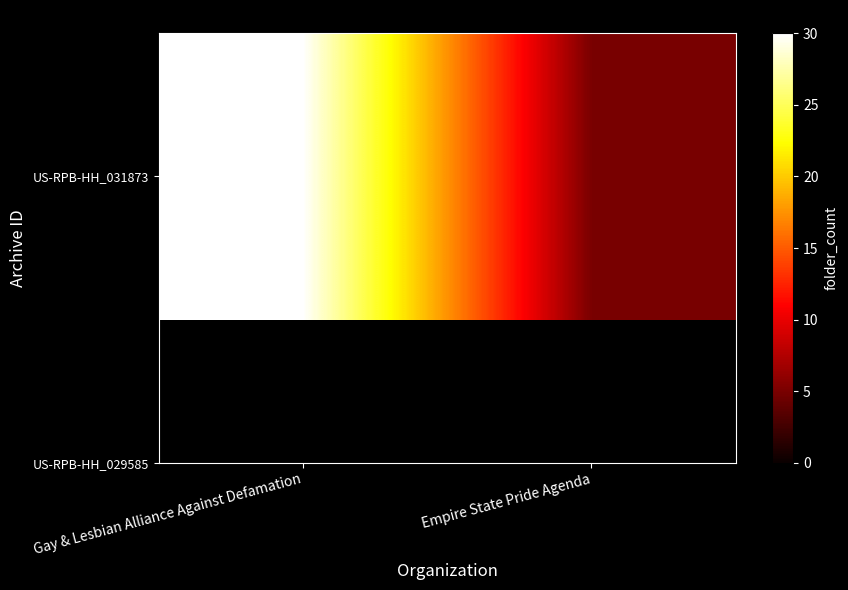

True or false: the data shows 11 at Gay & Lesbian Alliance Against Defamation.

False